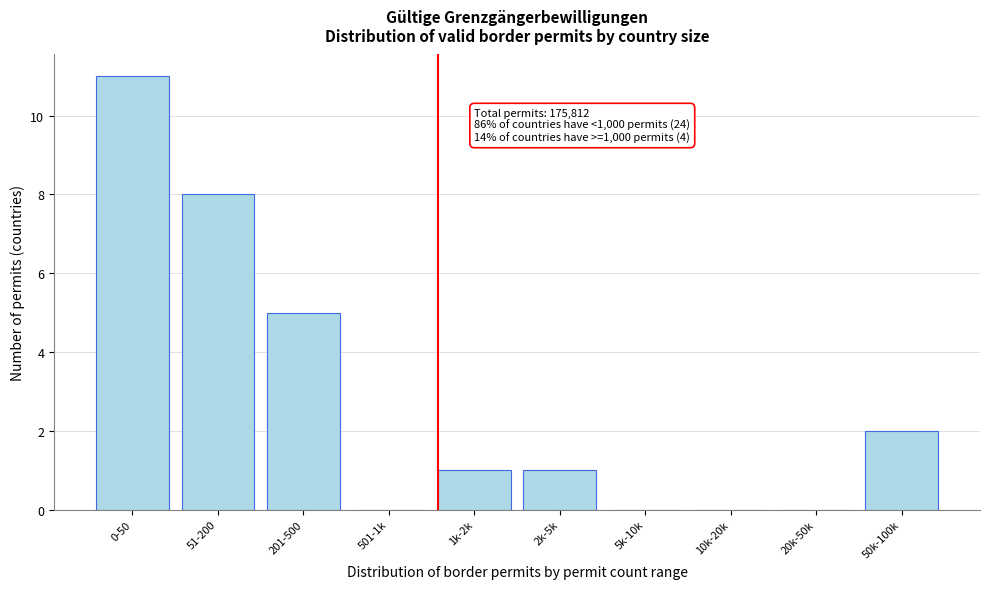

Reading left to right, what are all the values shown in this chart?

0-50=11	51-200=8	201-500=5	501-1k=0	1k-2k=1	2k-5k=1	5k-10k=0	10k-20k=0	20k-50k=0	50k-100k=2